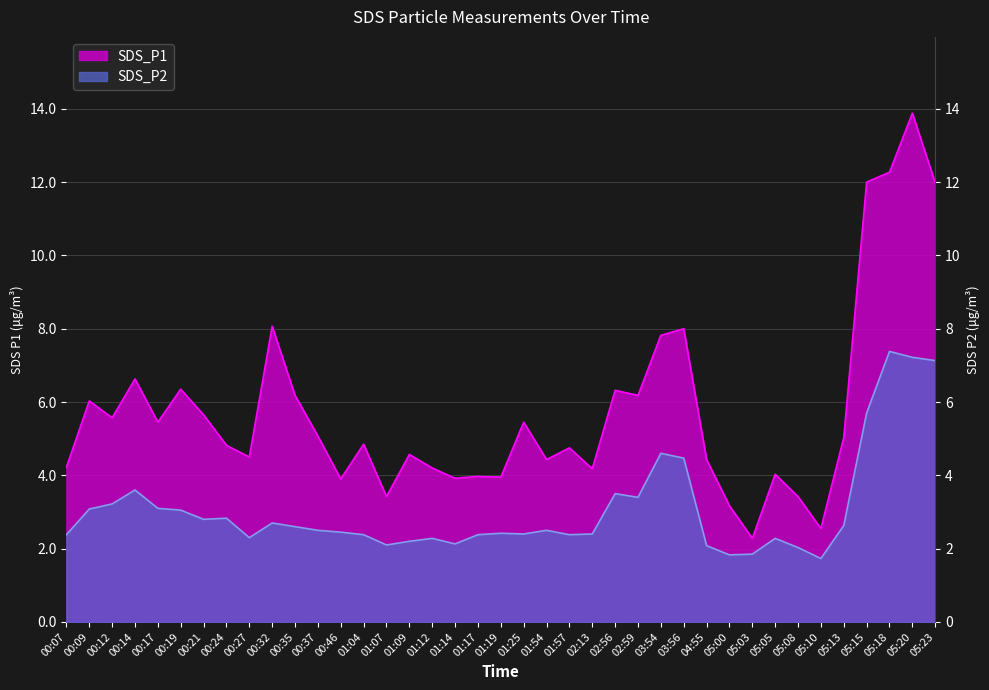

What position from the right is 00:14?

36